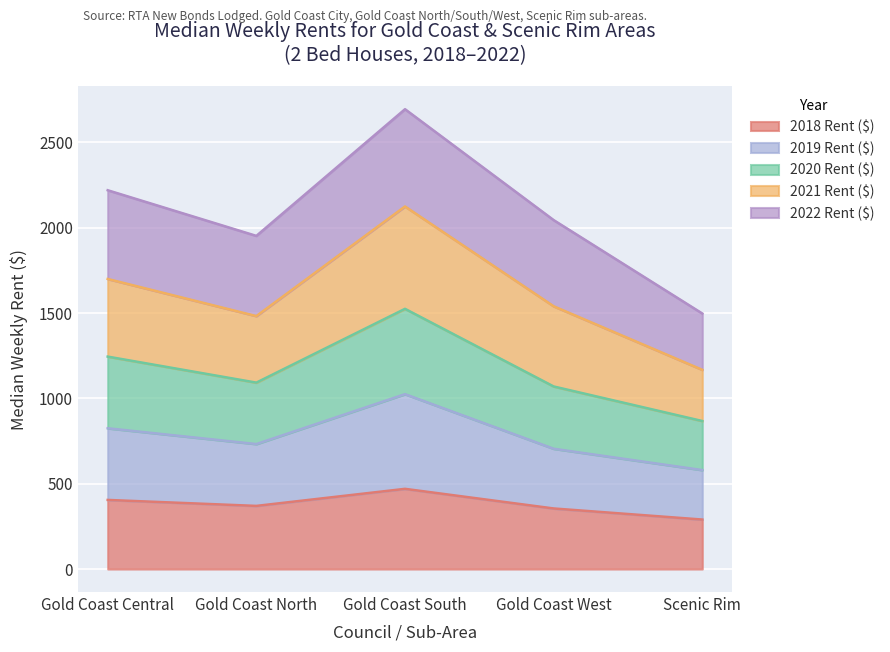

At which label is 2020 Rent ($) closest to 1196?

Gold Coast Central